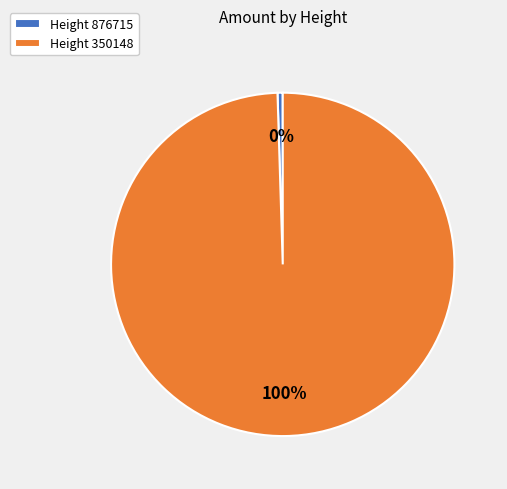

How many slices are in this pie chart?

2